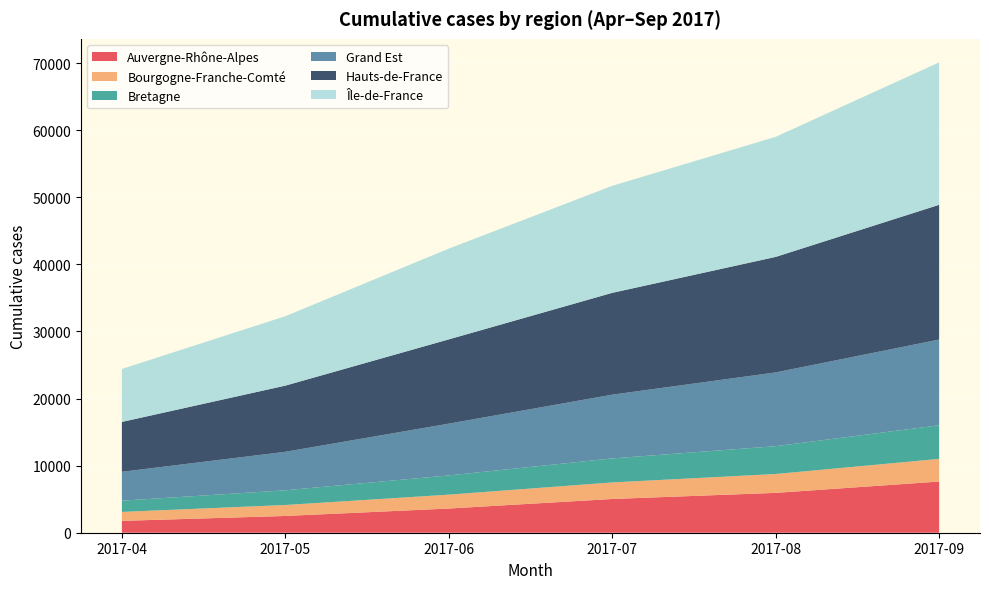

Reading right to left, transcribe all the data shown in this chart.

Auvergne-Rhône-Alpes: 2017-09=7627	2017-08=5939	2017-07=5030	2017-06=3606	2017-05=2498	2017-04=1767
Bourgogne-Franche-Comté: 2017-09=3377	2017-08=2812	2017-07=2465	2017-06=2068	2017-05=1635	2017-04=1334
Bretagne: 2017-09=5013	2017-08=4146	2017-07=3577	2017-06=2867	2017-05=2193	2017-04=1674
Grand Est: 2017-09=12772	2017-08=10993	2017-07=9503	2017-06=7717	2017-05=5734	2017-04=4304
Hauts-de-France: 2017-09=20082	2017-08=17218	2017-07=15175	2017-06=12558	2017-05=9862	2017-04=7435
Île-de-France: 2017-09=21229	2017-08=17894	2017-07=15951	2017-06=13525	2017-05=10346	2017-04=7893